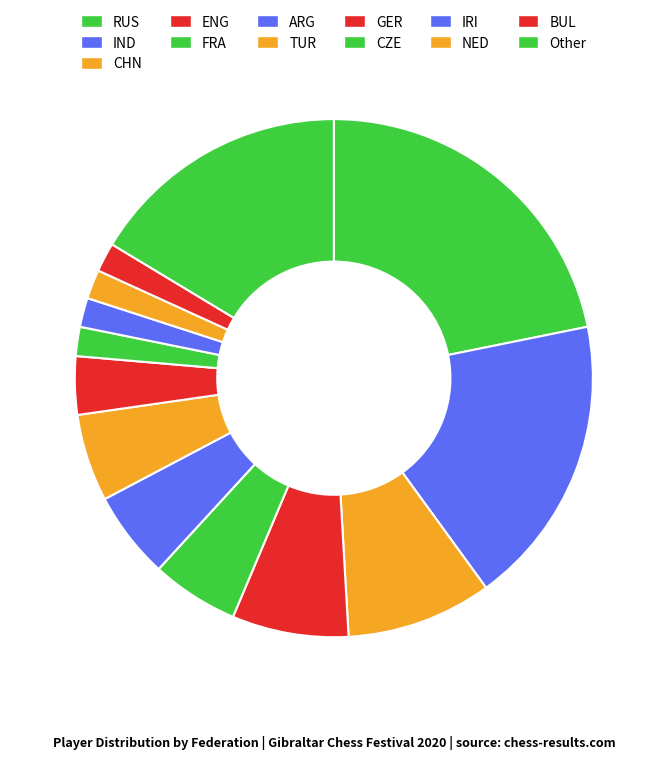

How many slices are in this pie chart?

13